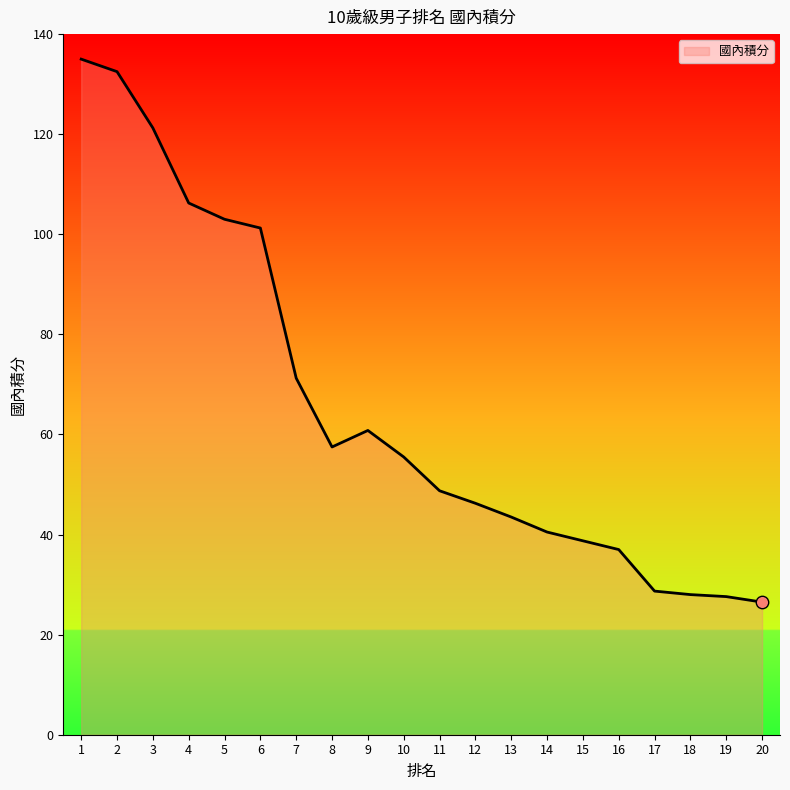

What is the ratio of the value at 6 to the value at 15?

2.6